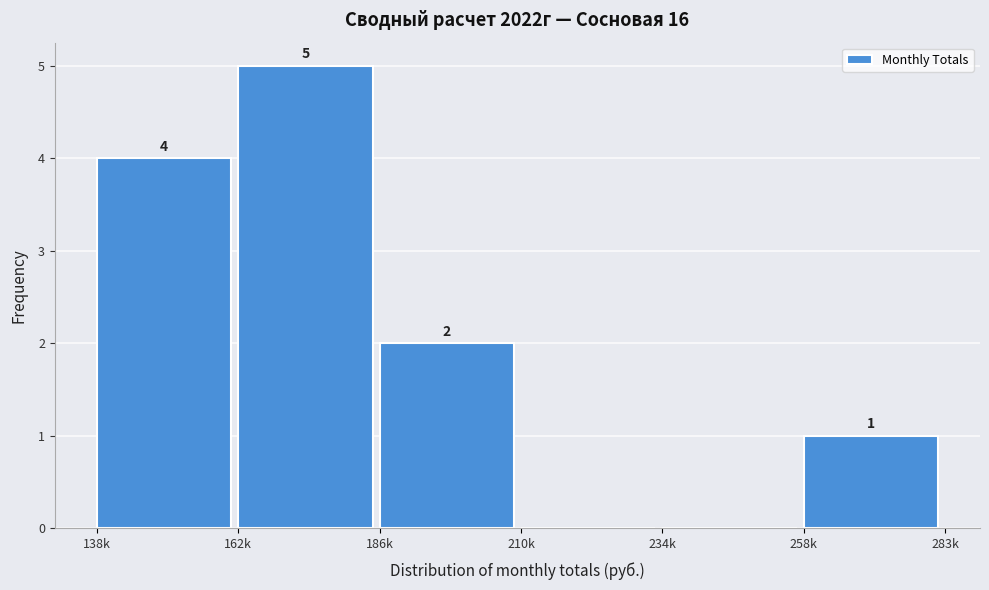

Reading right to left, what are all the values shown in this chart?

258k=1	234k=0	210k=0	186k=2	162k=5	138k=4